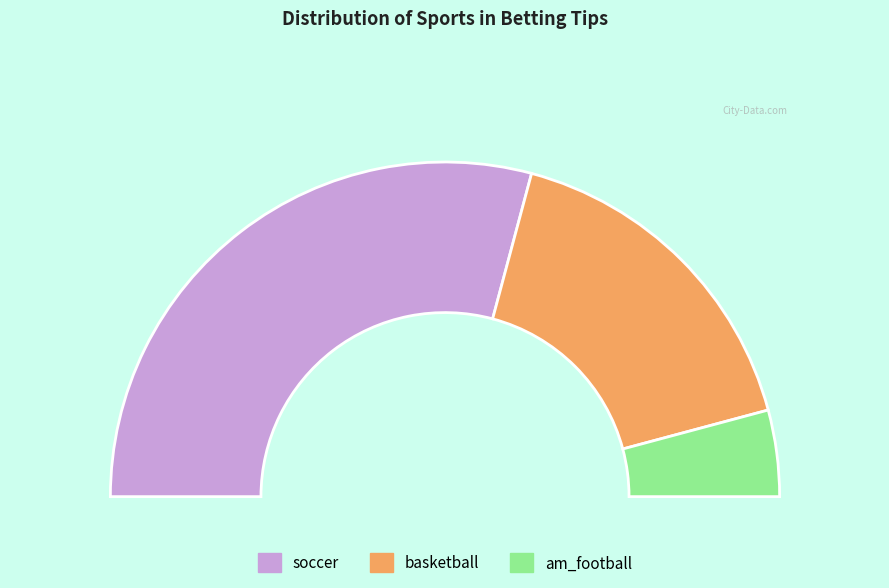

To the nearest percent, what portion does soccer represent?

58%